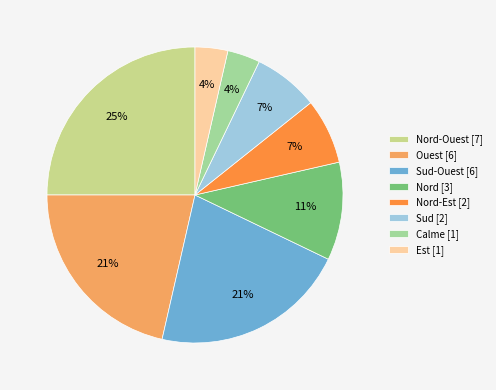

To the nearest percent, what is the difference between the largest and smallest slice percentages?

21%